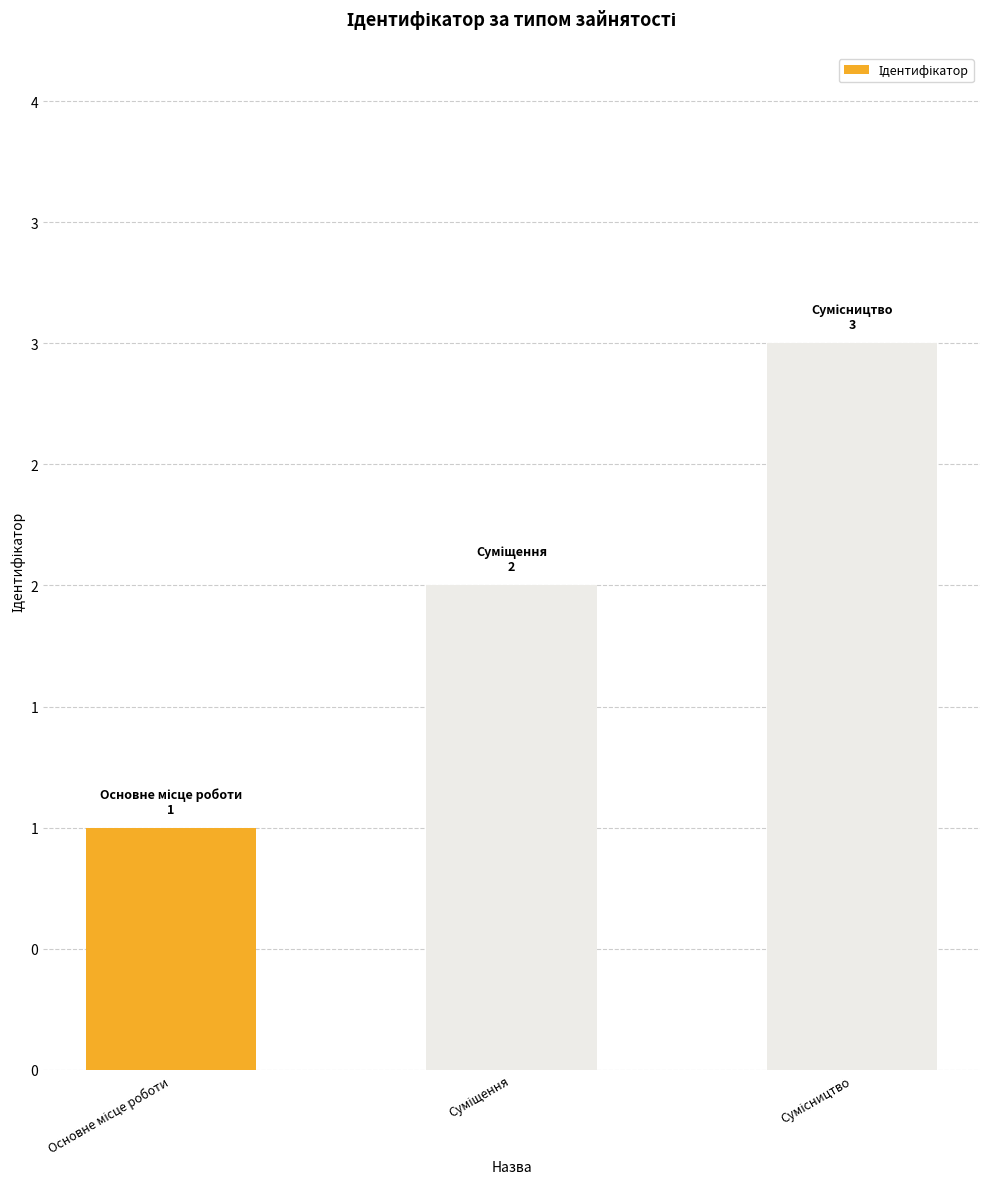

What position from the left is Основне місце роботи?

1